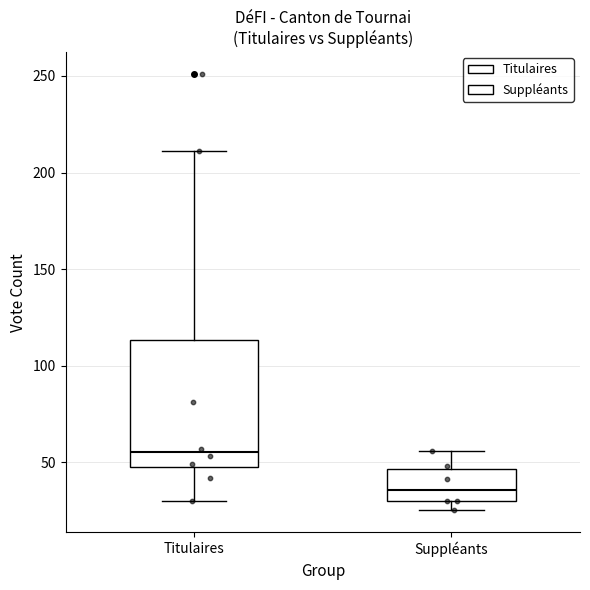

Which box has the lowest median line?

Suppléants